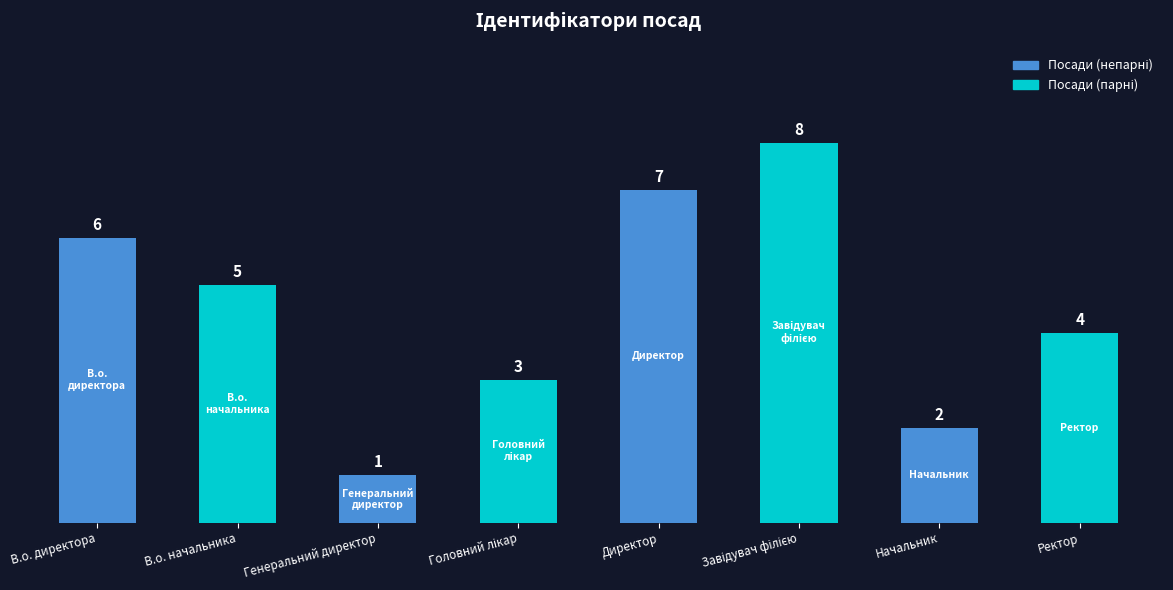

What is the label of the 8th bar from the right?

В.о. директора